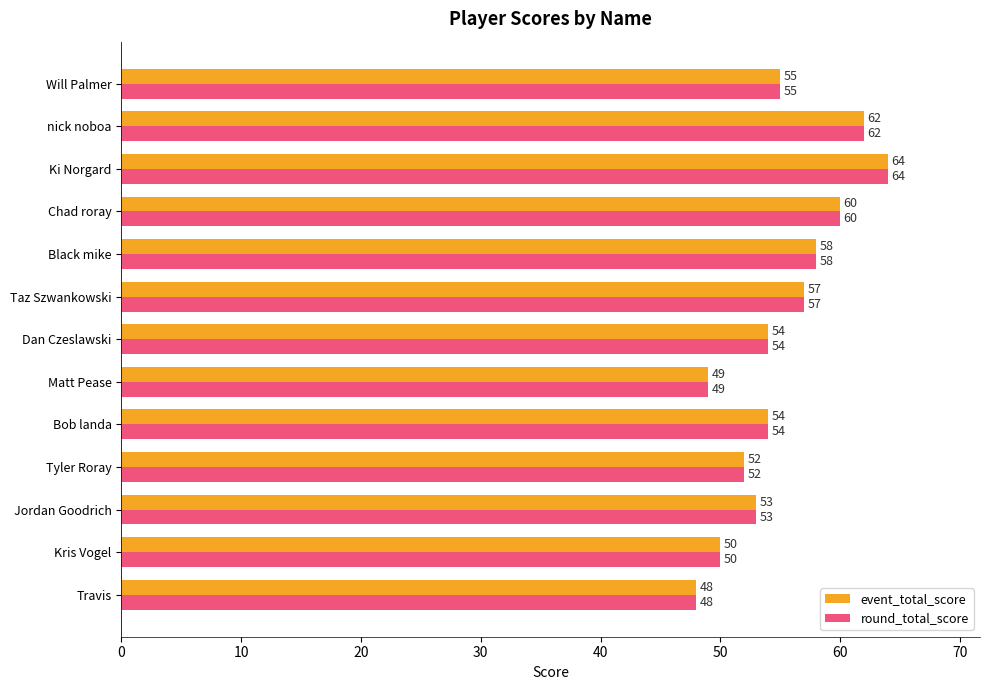

What is the difference between the event_total_score values at Dan Czeslawski and Taz Szwankowski?

3